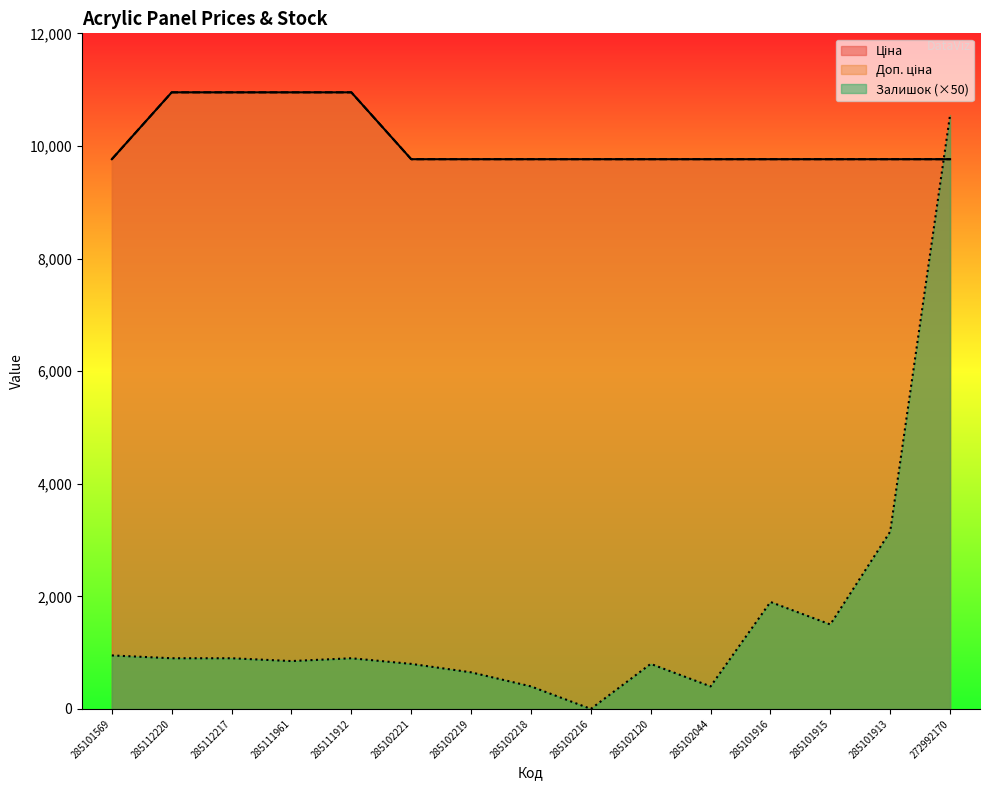

What position from the left is 285102219?

7